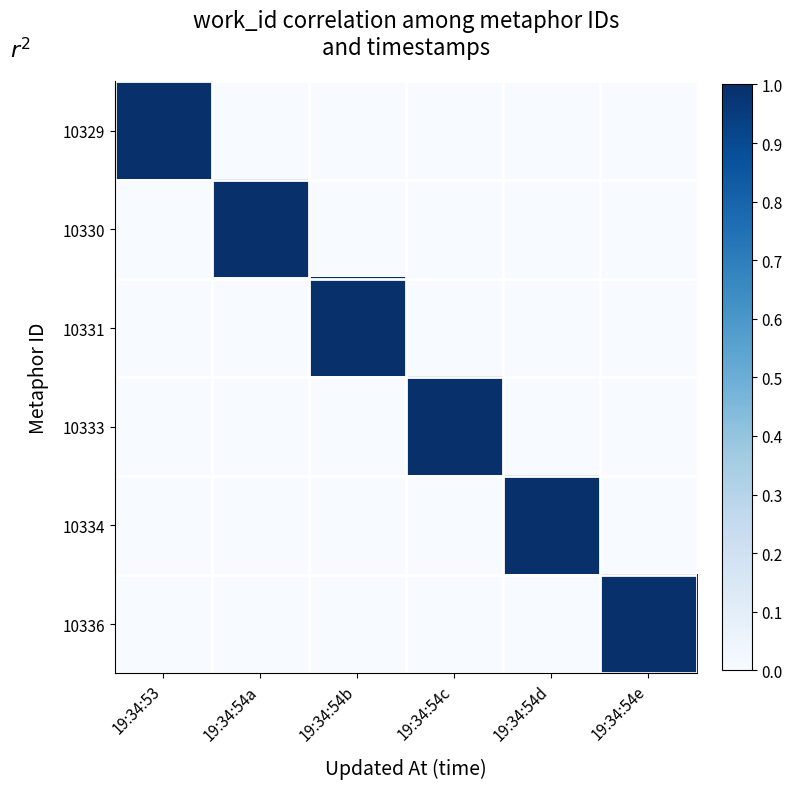

At which category does the chart reach its minimum across all series?

19:34:54a